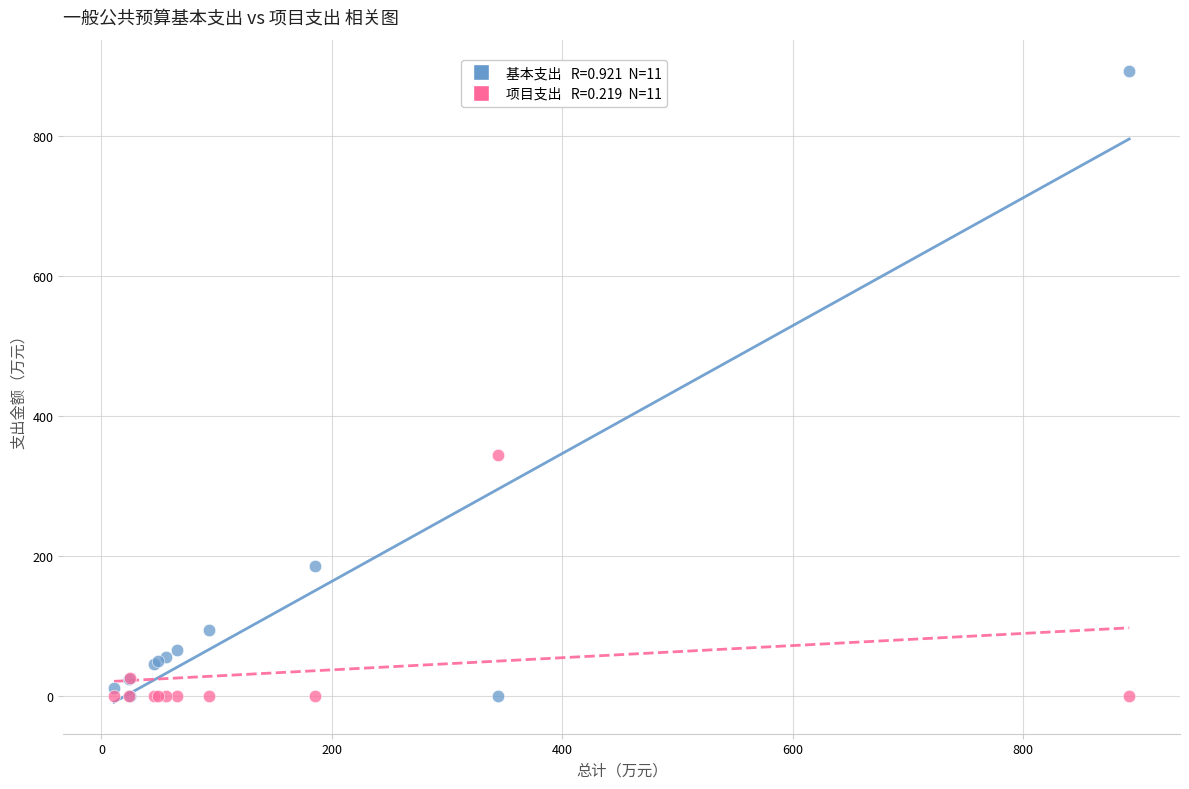

Across all series, what Y value is closest to 446?

344.0